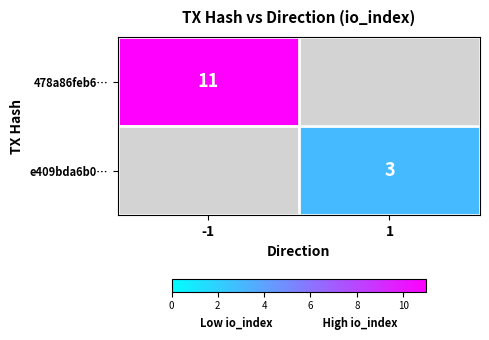

Which label corresponds to the largest value in the chart?

-1